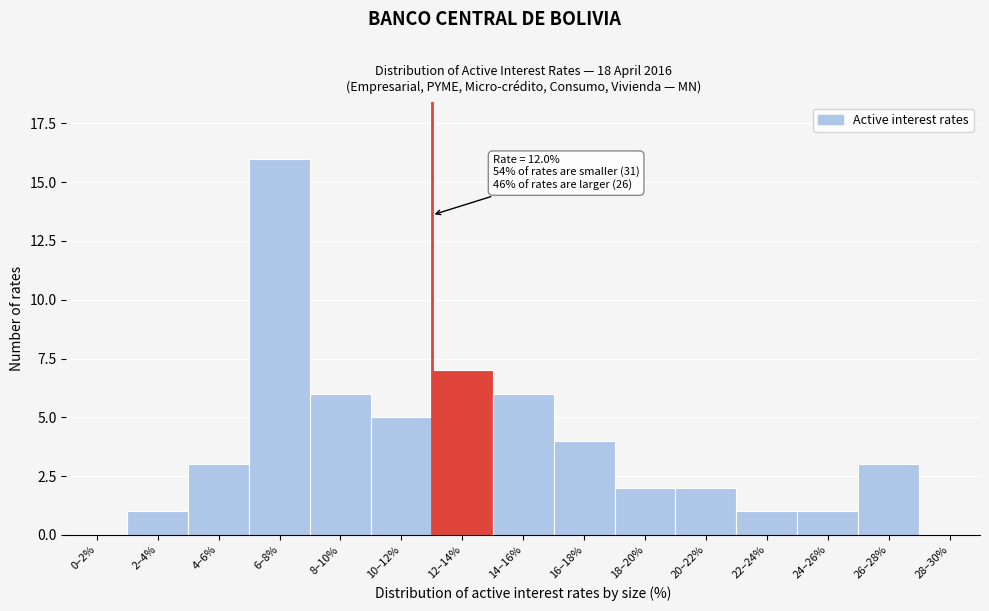

Reading left to right, transcribe all the data shown in this chart.

0–2%=0	2–4%=1	4–6%=3	6–8%=16	8–10%=6	10–12%=5	12–14%=7	14–16%=6	16–18%=4	18–20%=2	20–22%=2	22–24%=1	24–26%=1	26–28%=3	28–30%=0